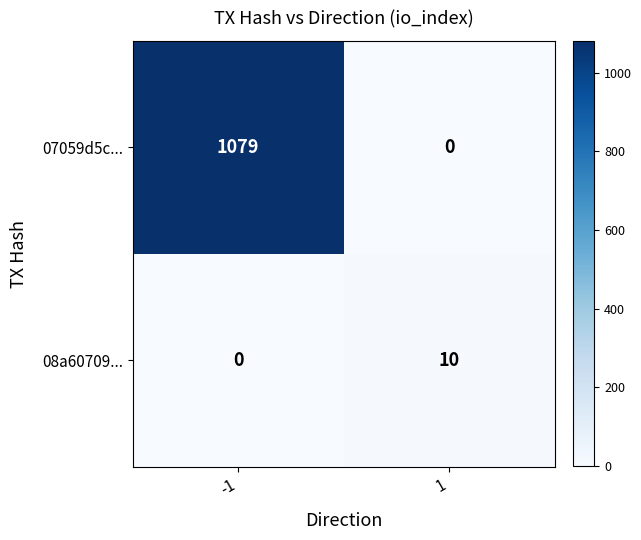

The value of 07059d5c... at 1 is 663. True or false?

False